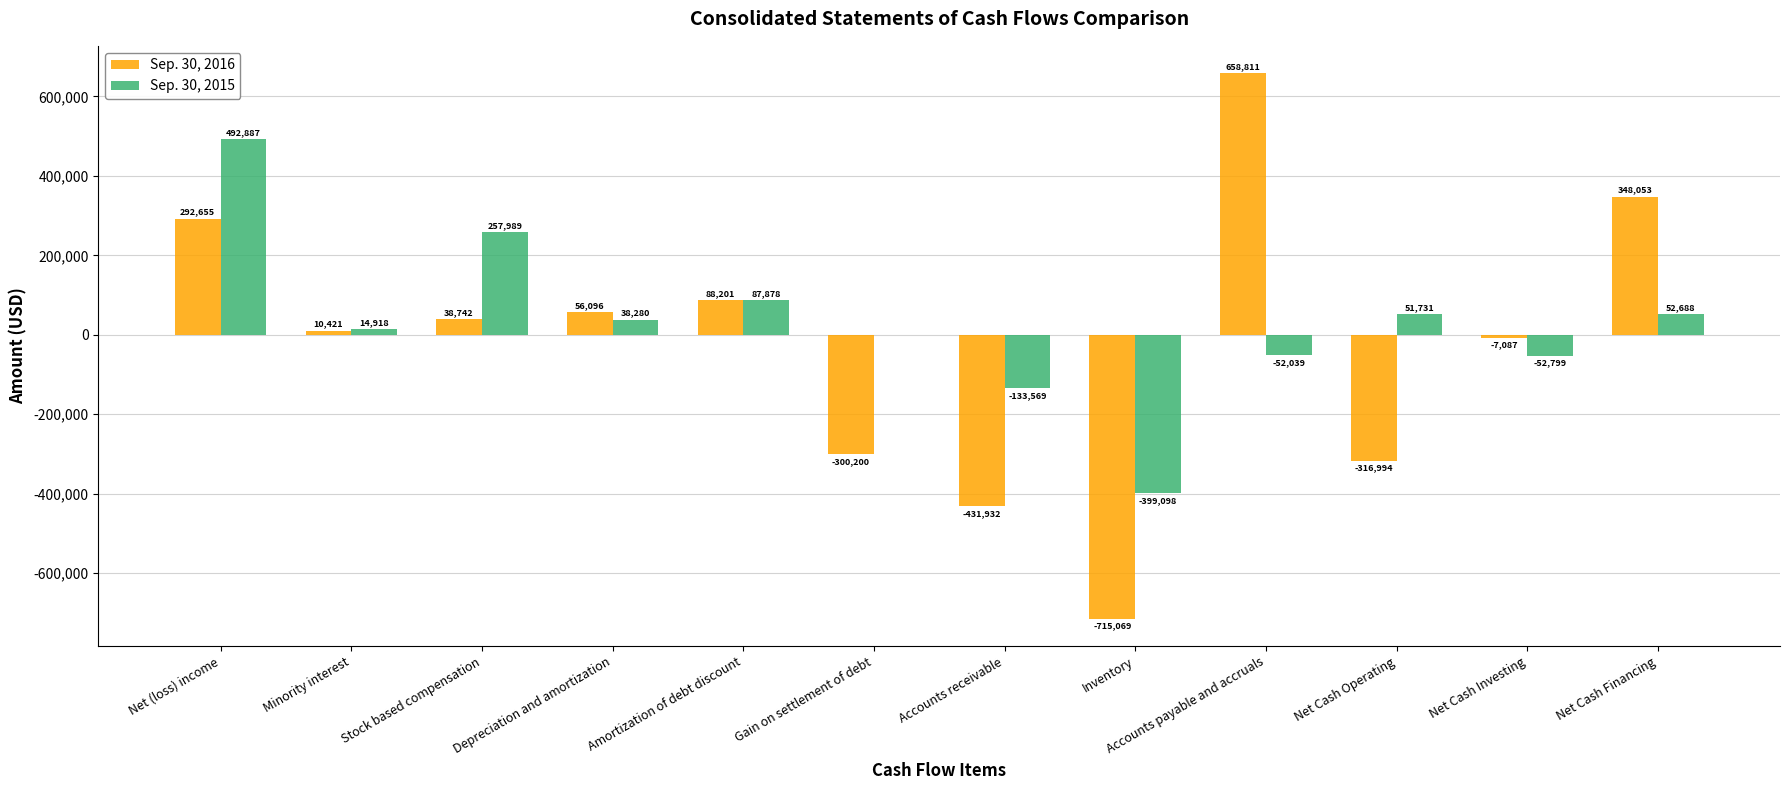

Is the value of Sep. 30, 2016 at Depreciation and amortization greater than the value of Sep. 30, 2015 at Net (loss) income?

No